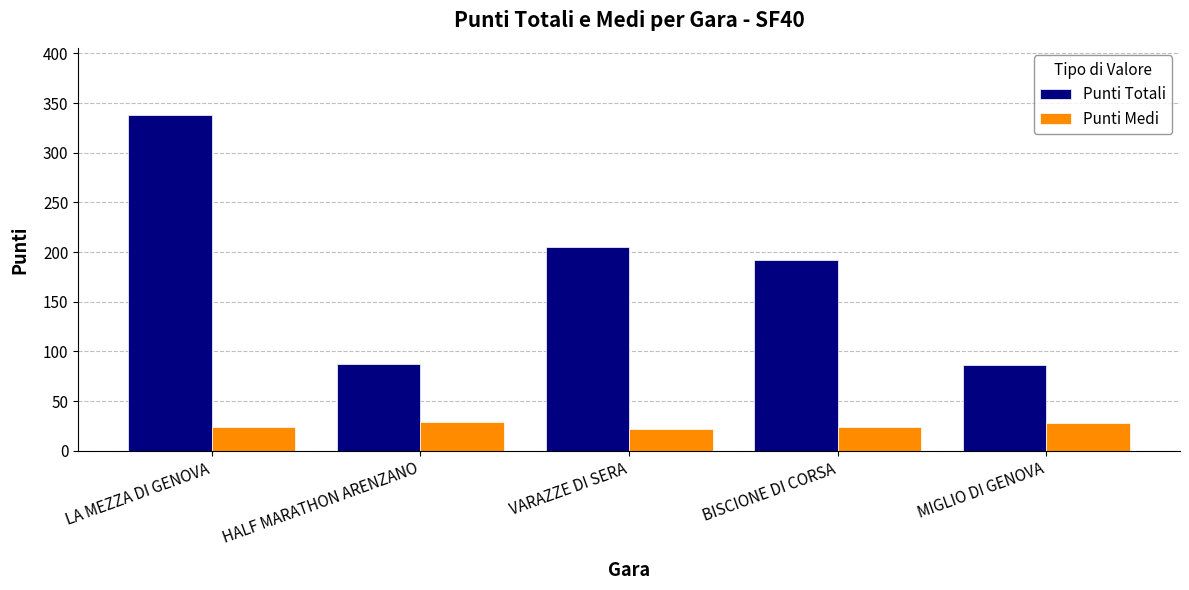

Which series has the largest total across all categories?

Punti Totali